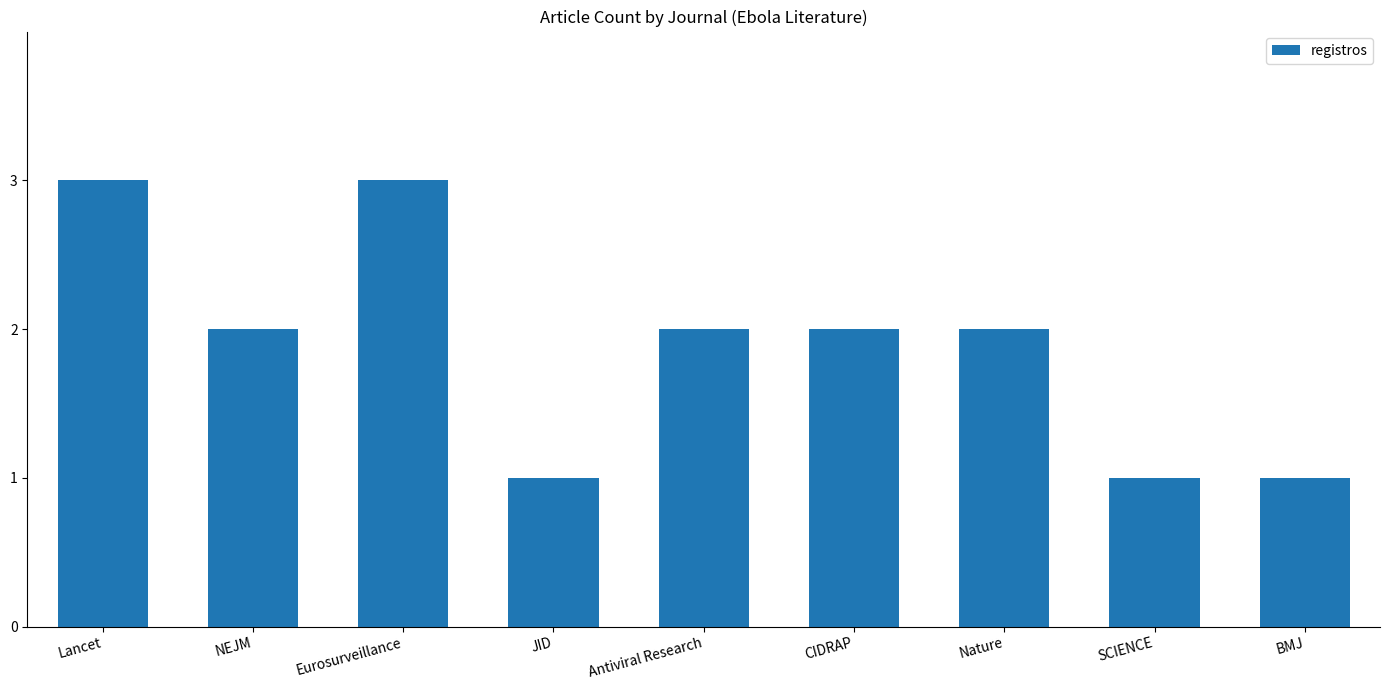

Between NEJM and SCIENCE, which is larger?

NEJM